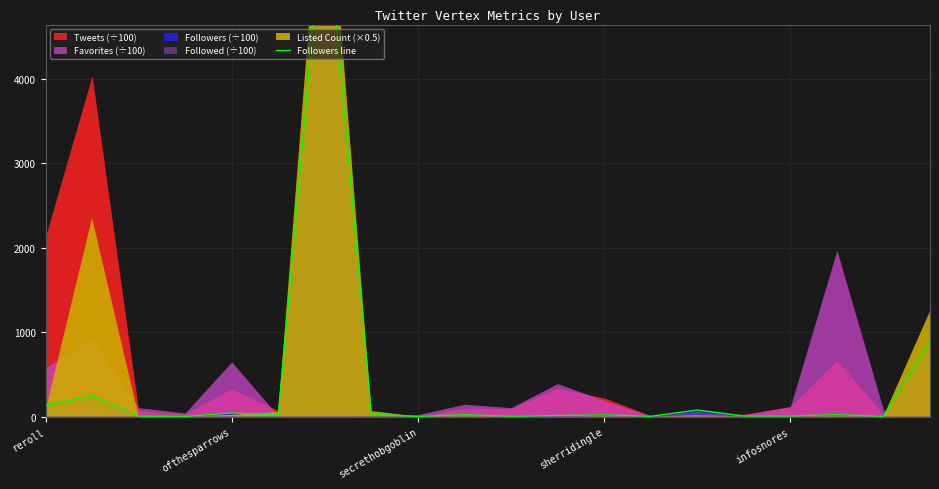

Reading right to left, transcribe all the data shown in this chart.

886.2	1.8	22.7	6.0	6.3	77.6	3.3	20.1	11.9	3.3	22.8	0.8	26.8	6197.2	18.2	42.9	0.8	4.1	245.9	133.5